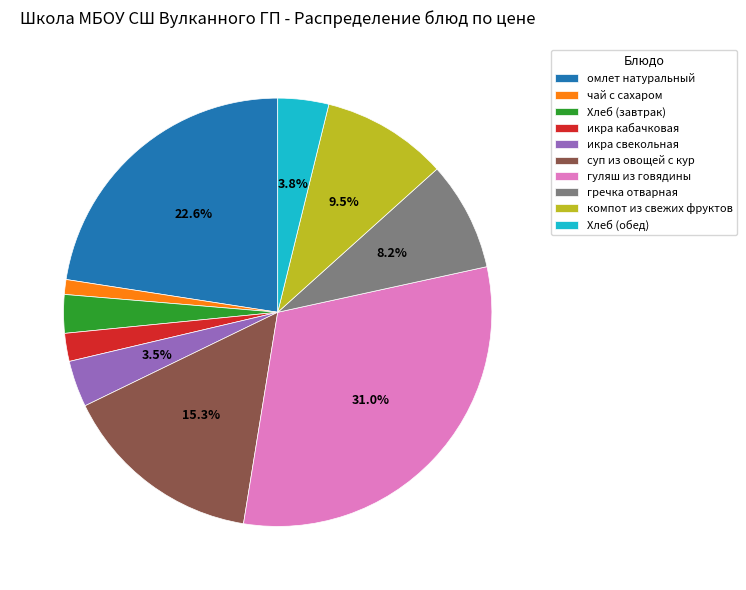

Which slice is the smallest?

чай с сахаром